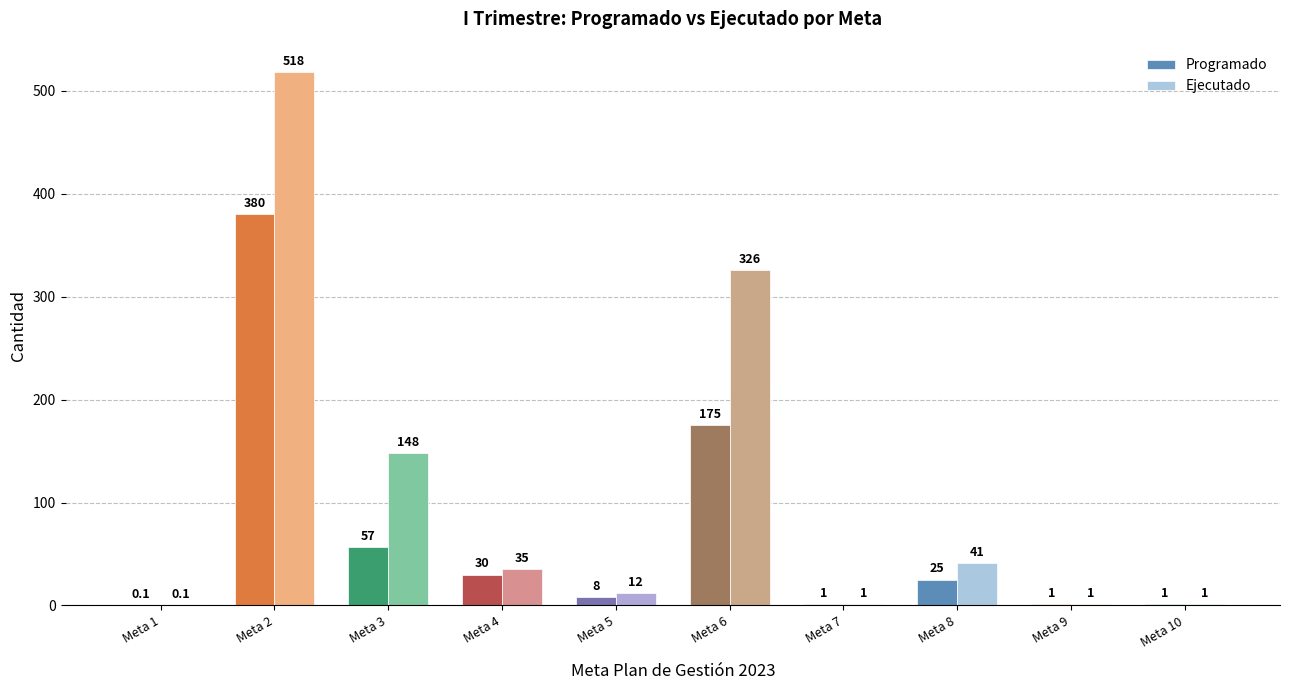

What is the average value of the Programado series?

67.8